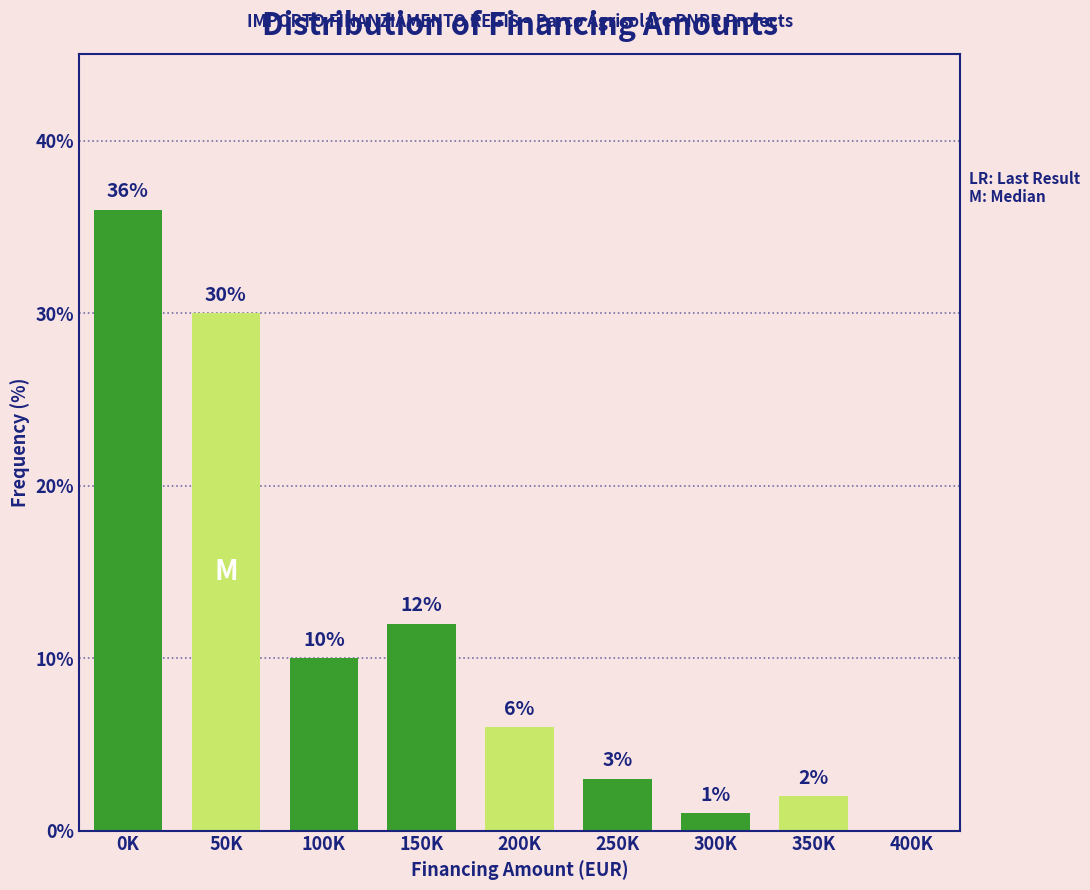

Reading right to left, what are all the values shown in this chart?

400K=0	350K=2	300K=1	250K=3	200K=6	150K=12	100K=10	50K=30	0K=36